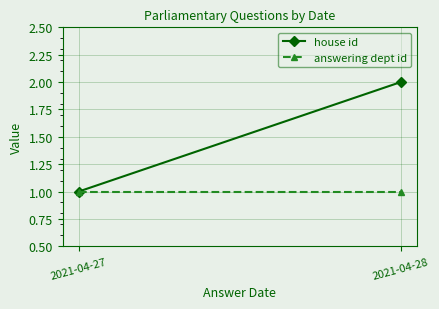

What is the value of the house id point at the 1st from the left?

1